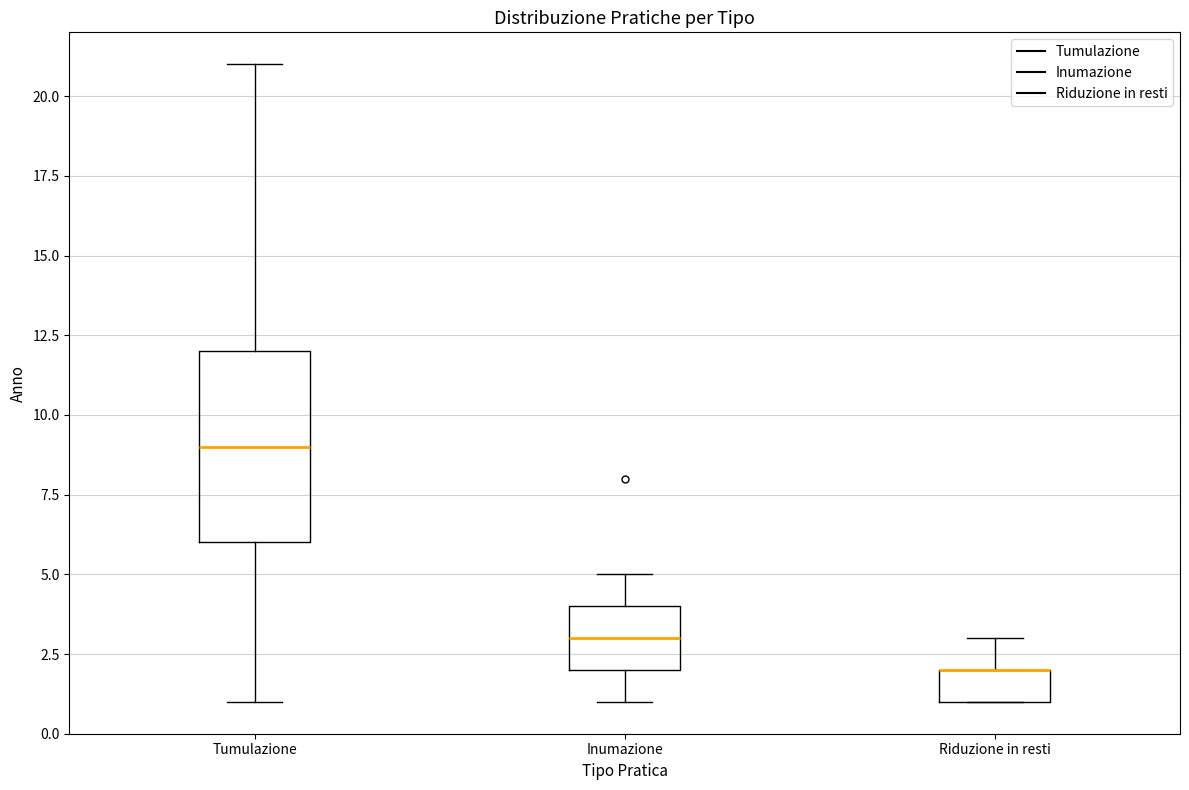

Reading left to right, transcribe this box plot: for each box, give where its median line is, the range the box spans, and where its two whiskers end, as read against the y-axis. The values are not printed on the chart, so give them approximately, as read against the axis.

Tumulazione: median 9, box 6 to 12, whiskers 1 to 21
Inumazione: median 3, box 2 to 4, whiskers 1 to 5
Riduzione in resti: median 2 (drawn on the box's upper edge), box 1 to 2, whiskers 1 to 3